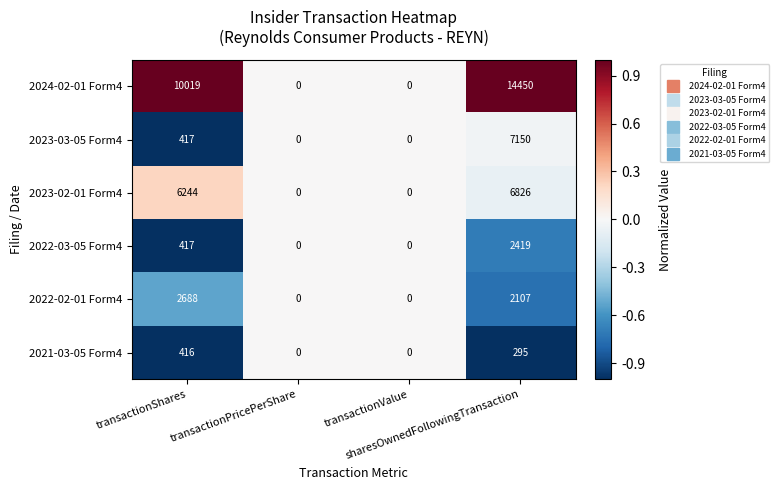

What is the difference between the maximum and minimum values in the 2023-03-05 Form4 series?

7150